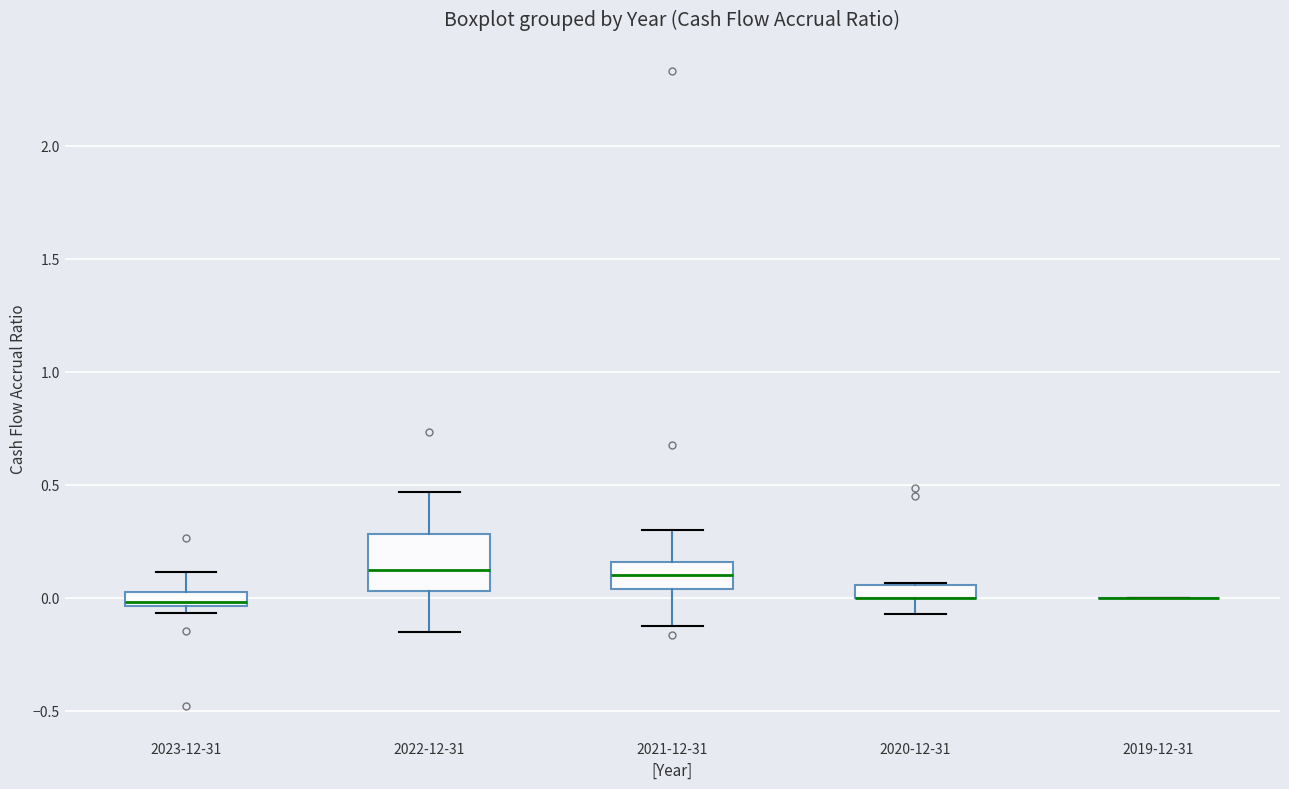

Which box is the tallest, from its lower edge to its upper edge?

2022-12-31